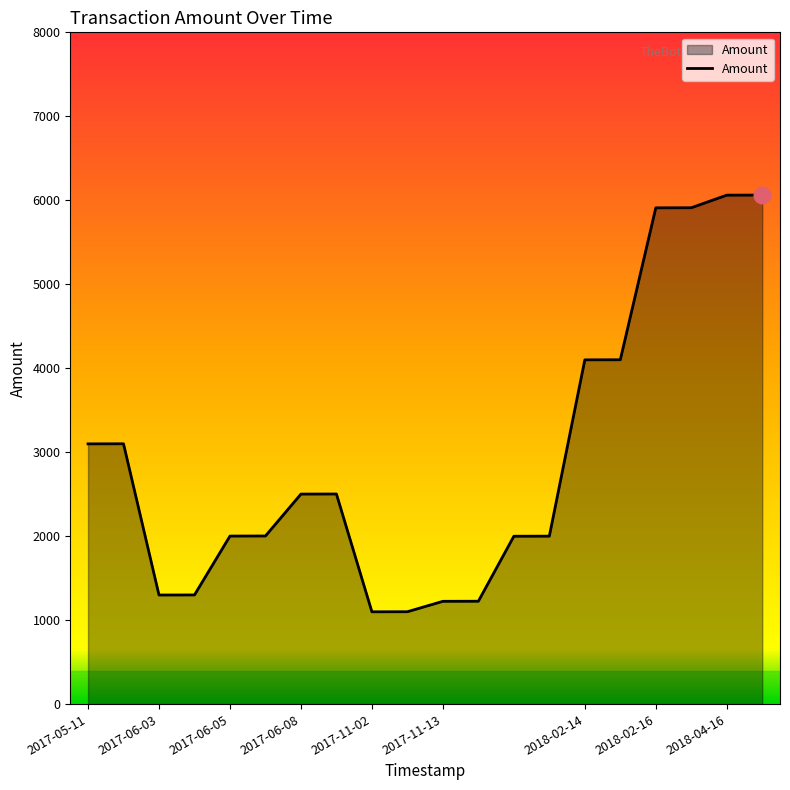

What is the difference between the maximum and minimum values?

4963.0